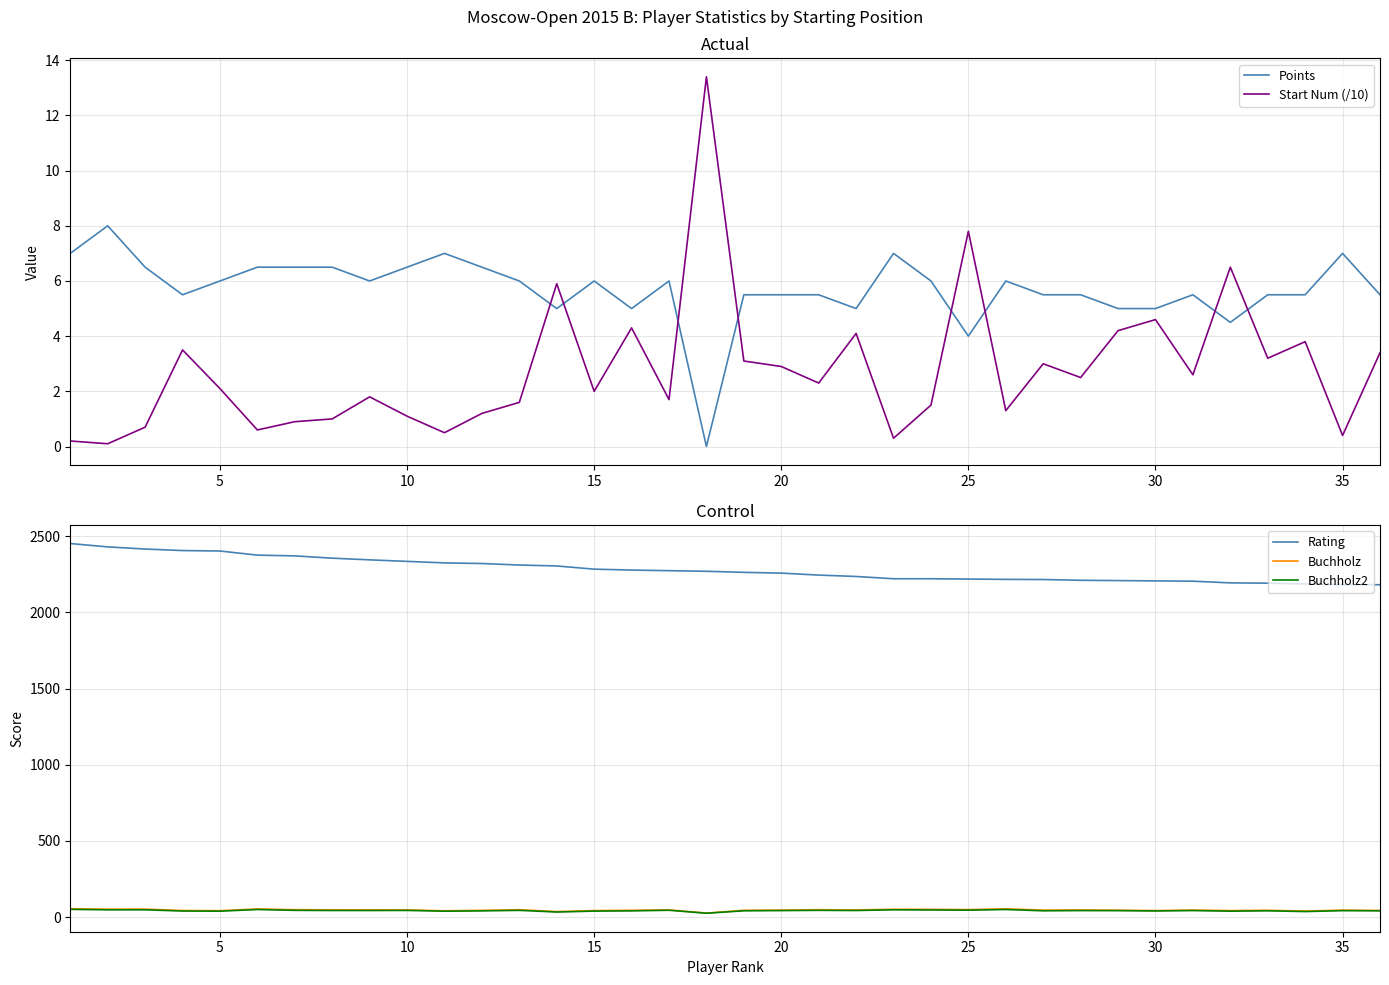

True or false: Rating and Buchholz2 cross at least once.

False